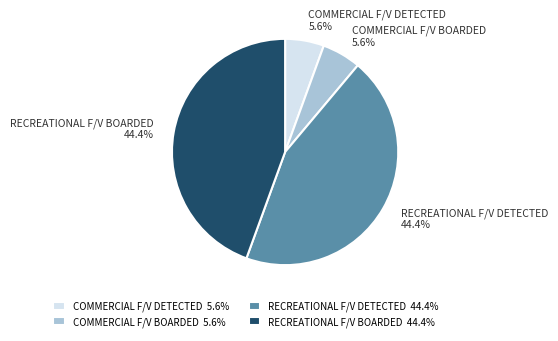

Is there a majority slice in this chart?

No